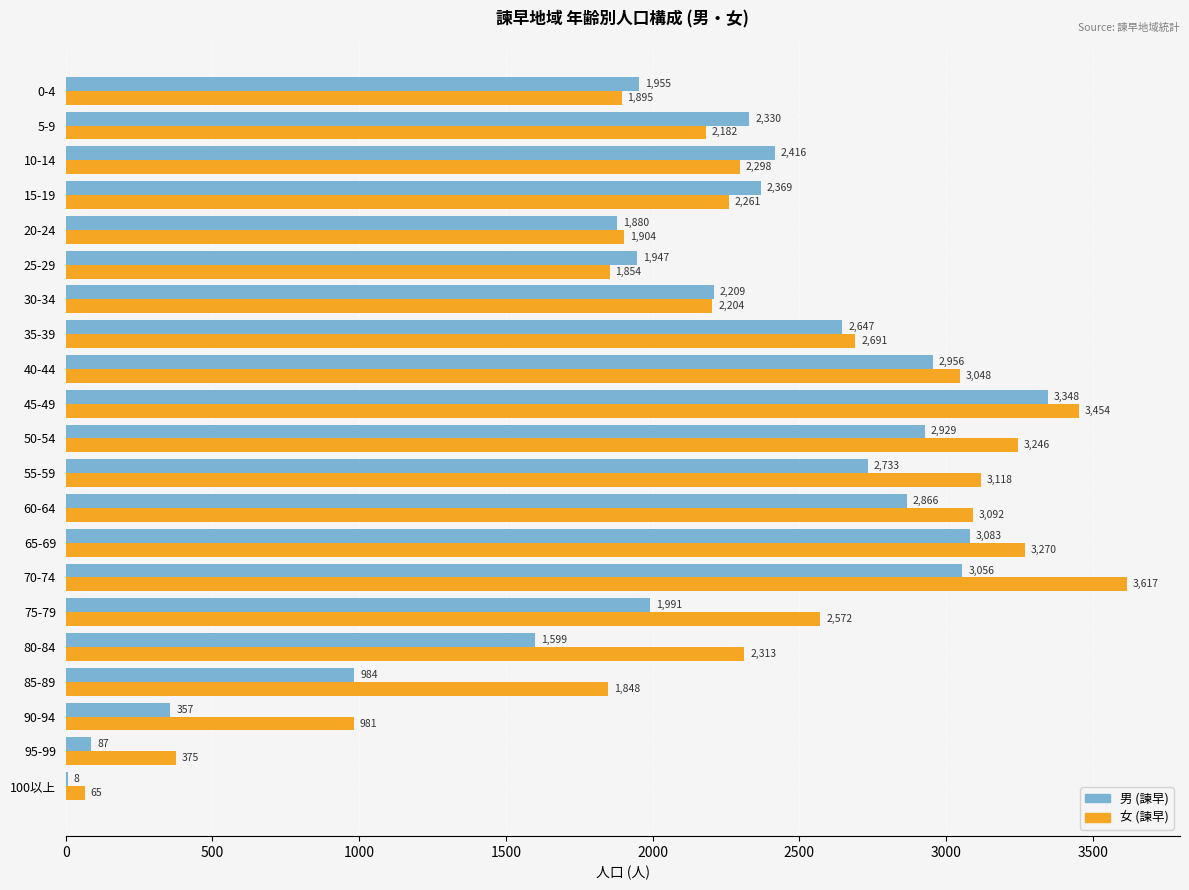

Where is 女 (諫早) nearest to the value 1841?

85-89